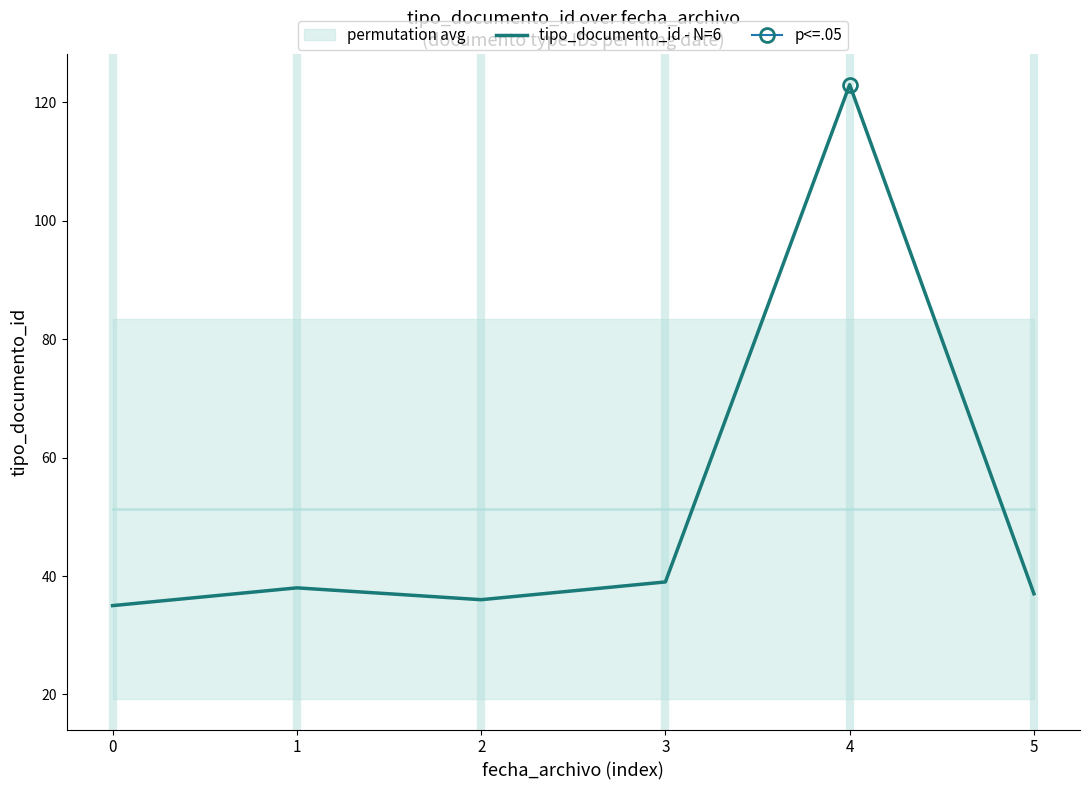

The chart shows a value of 69 at 3. True or false?

False